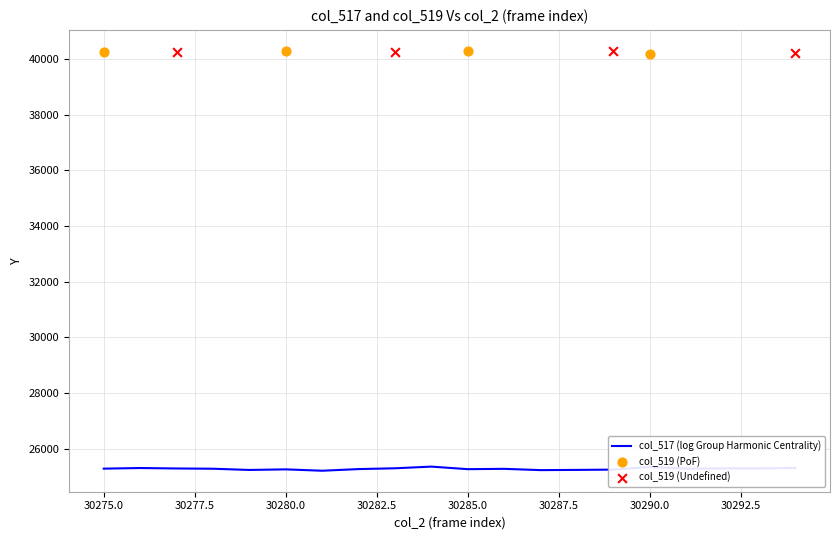

Which series has the widest spread of Y values?

col_517